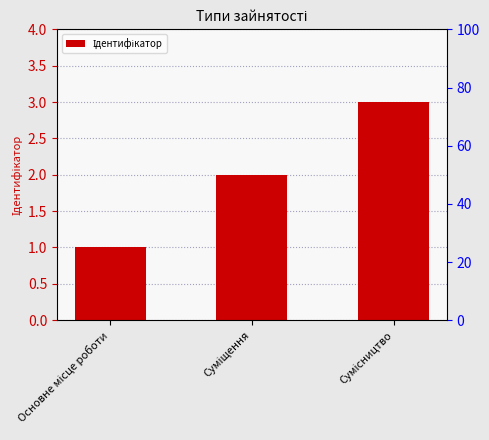

What is the label of the 1st bar from the left?

Основне місце роботи